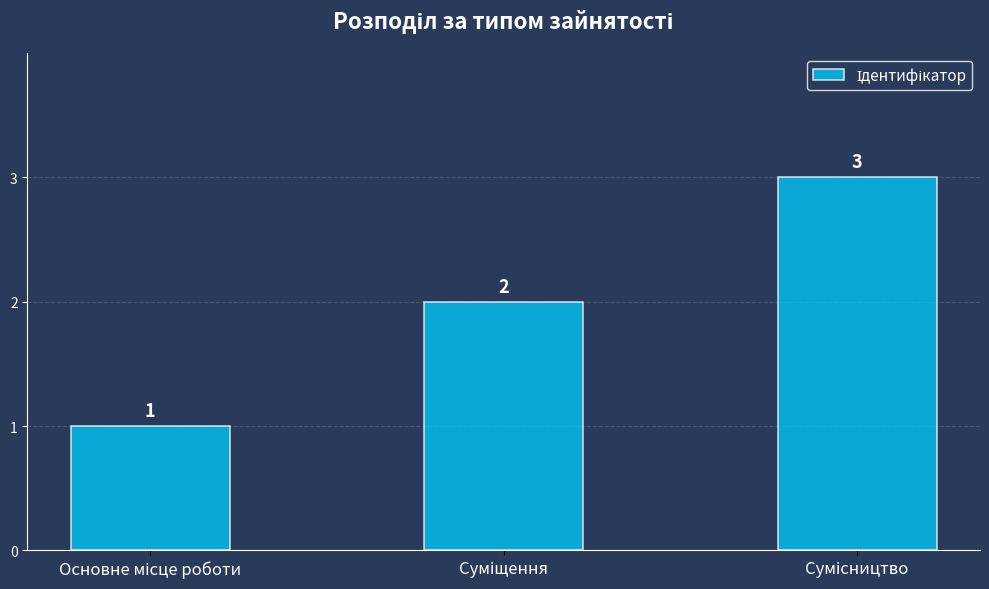

Count the values in the range 1 to 3.

3